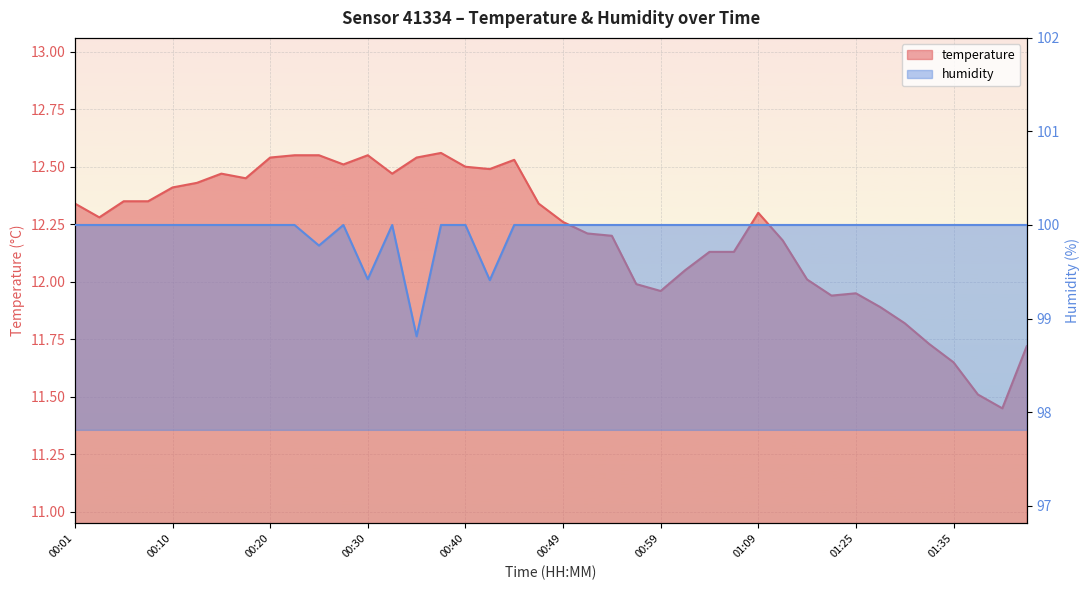

List the labels in order of temperature value, largest first.

00:37, 00:23, 00:25, 00:30, 00:20, 00:35, 00:44, 00:27, 00:40, 00:42, 00:15, 00:32, 00:18, 00:13, 00:10, 00:06, 00:08, 00:01, 00:47, 01:09, 00:03, 00:49, 00:52, 00:54, 01:11, 01:04, 01:06, 01:01, 01:14, 00:57, 00:59, 01:25, 01:16, 01:28, 01:30, 01:33, 01:43, 01:35, 01:38, 01:40